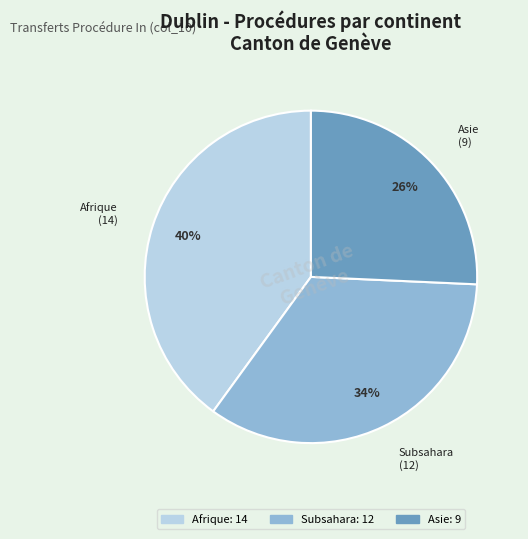

Is there any slice that represents more than half of the pie?

No